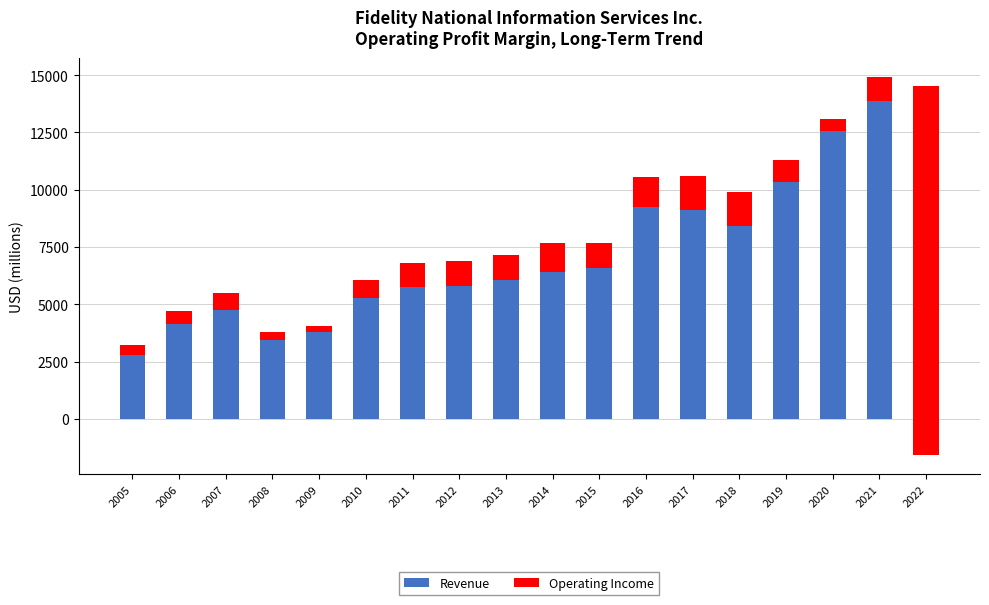

At which category is the sum across all series the highest?

2021